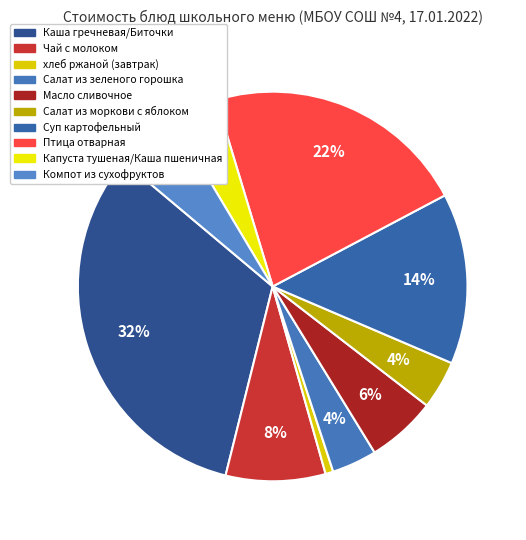

Which category has the biggest portion of the pie?

Каша гречневая/Биточки